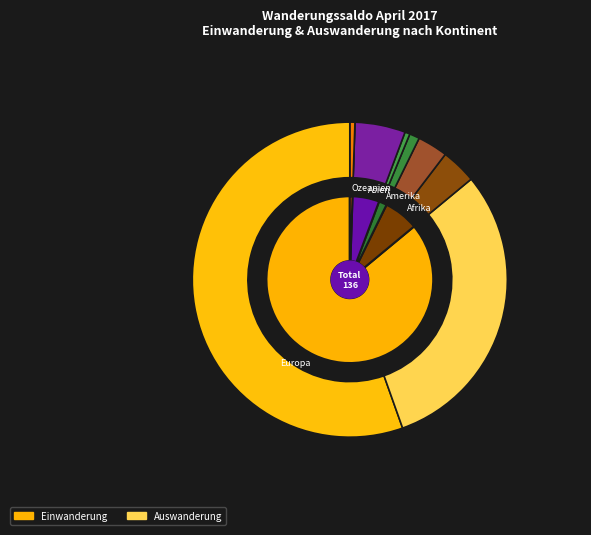

What percentage is the Amerika slice, to the nearest percent?

2%